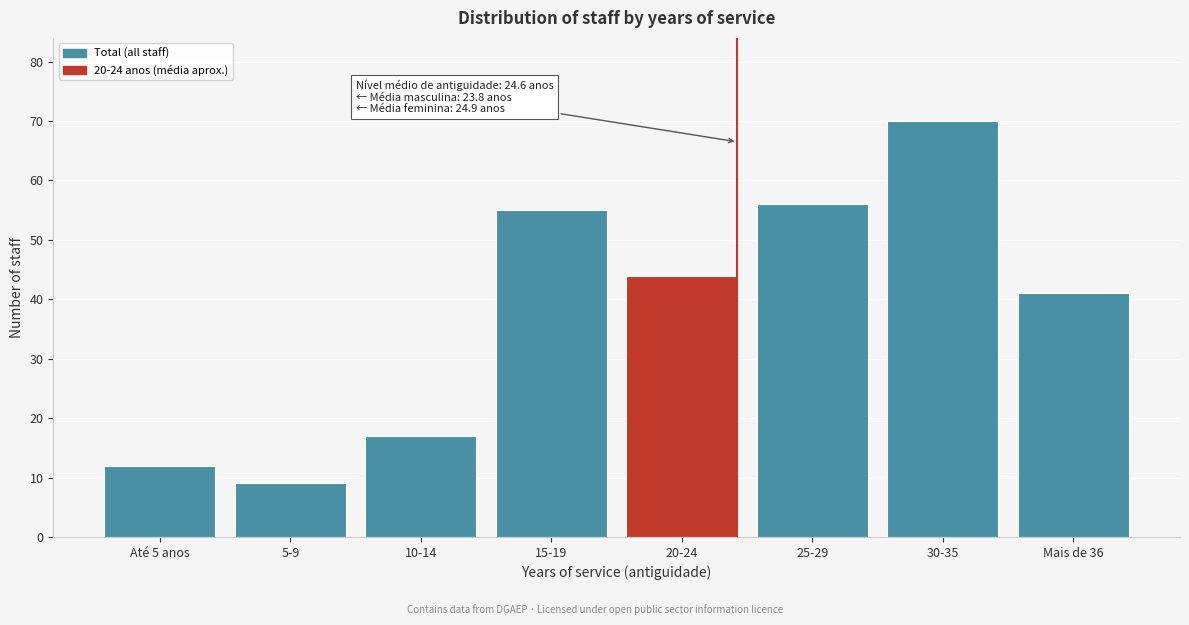

Reading right to left, what are all the values shown in this chart?

Mais de 36=41	30-35=70	25-29=56	20-24=44	15-19=55	10-14=17	5-9=9	Até 5 anos=12